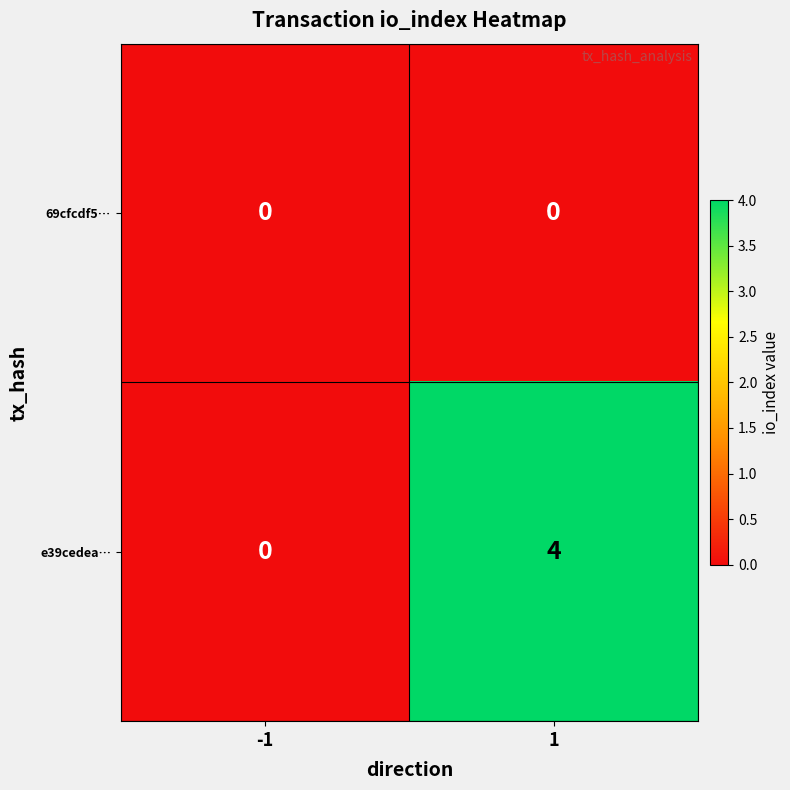

What is the sum of the e39cedea… values at 1 and -1?

4